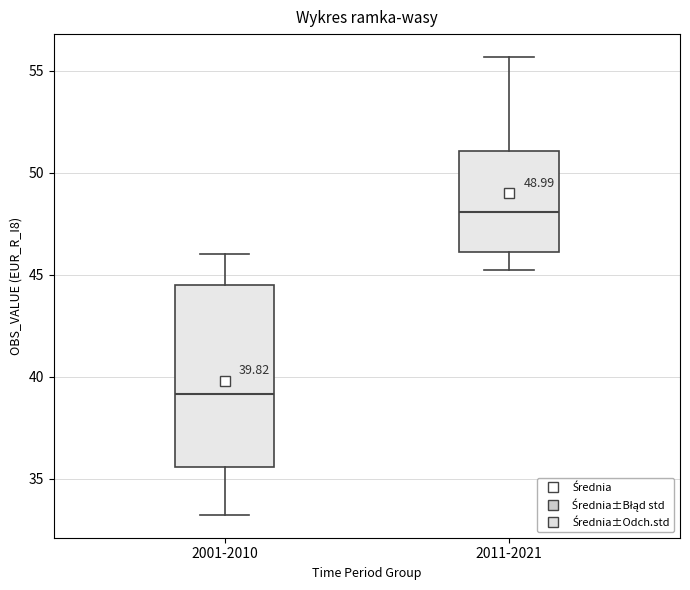

Which box's median line is the lowest?

2001-2010